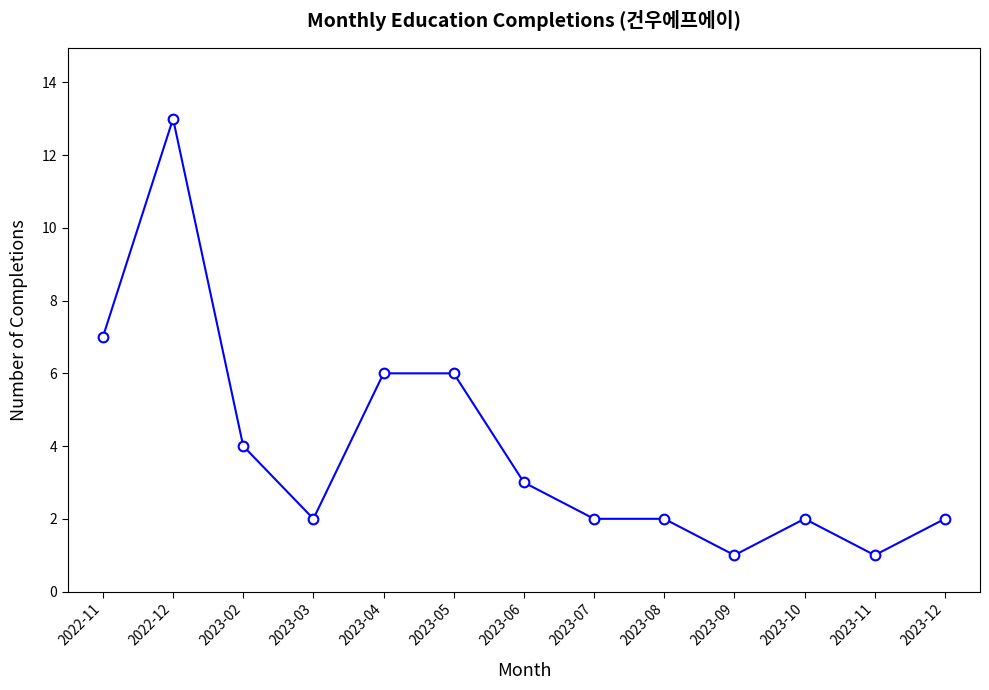

Read the value at 2023-12.

2